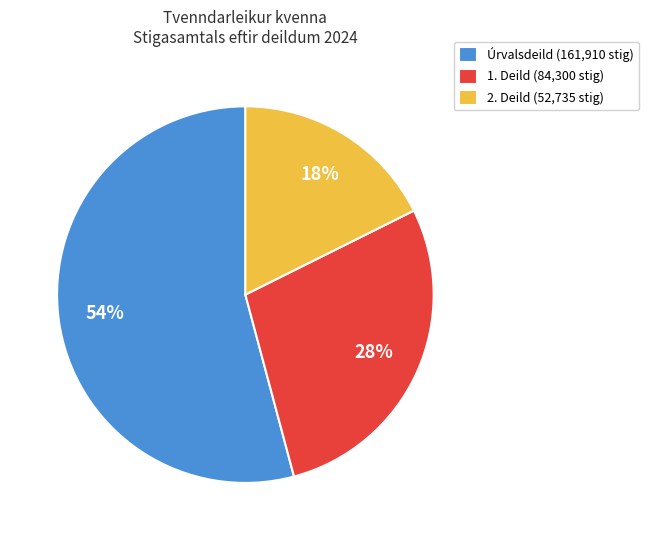

What percentage is the Úrvalsdeild slice, to the nearest percent?

54%